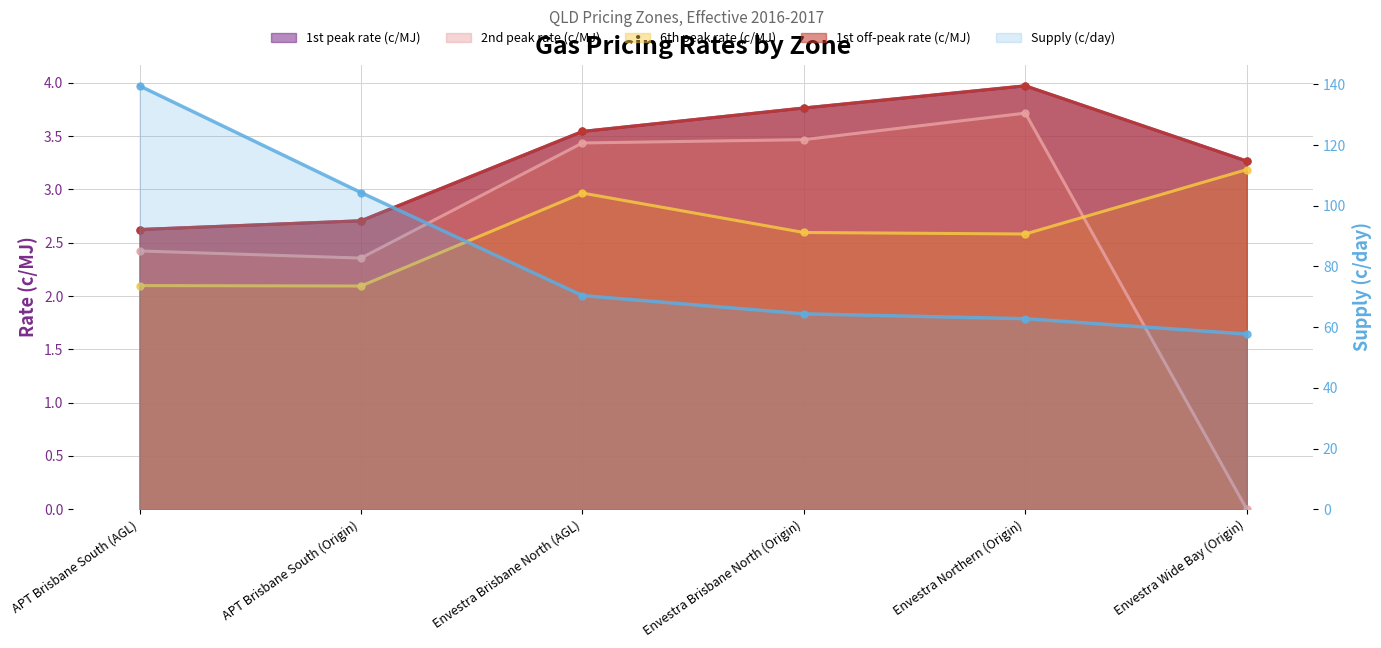

What is the difference between the second highest and minimum values?

46.6